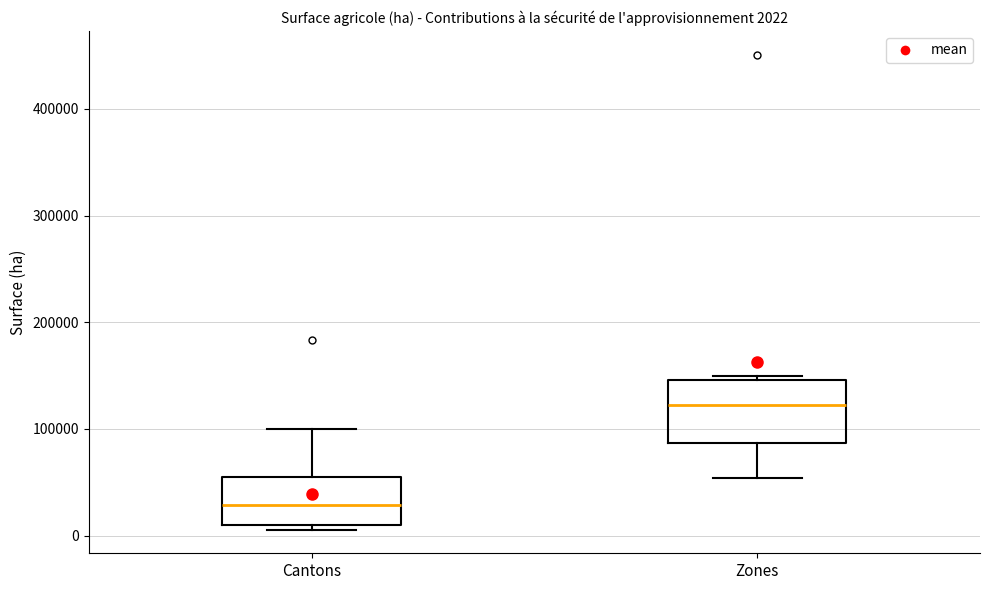

Which box has the highest median line?

Zones